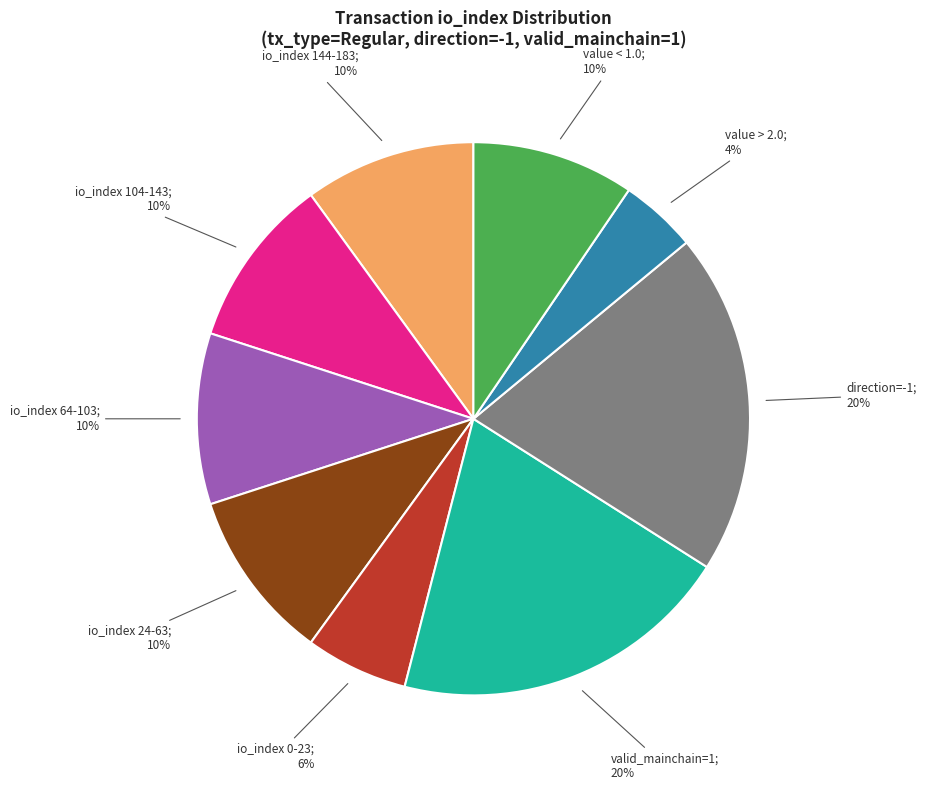

Is there a majority slice in this chart?

No